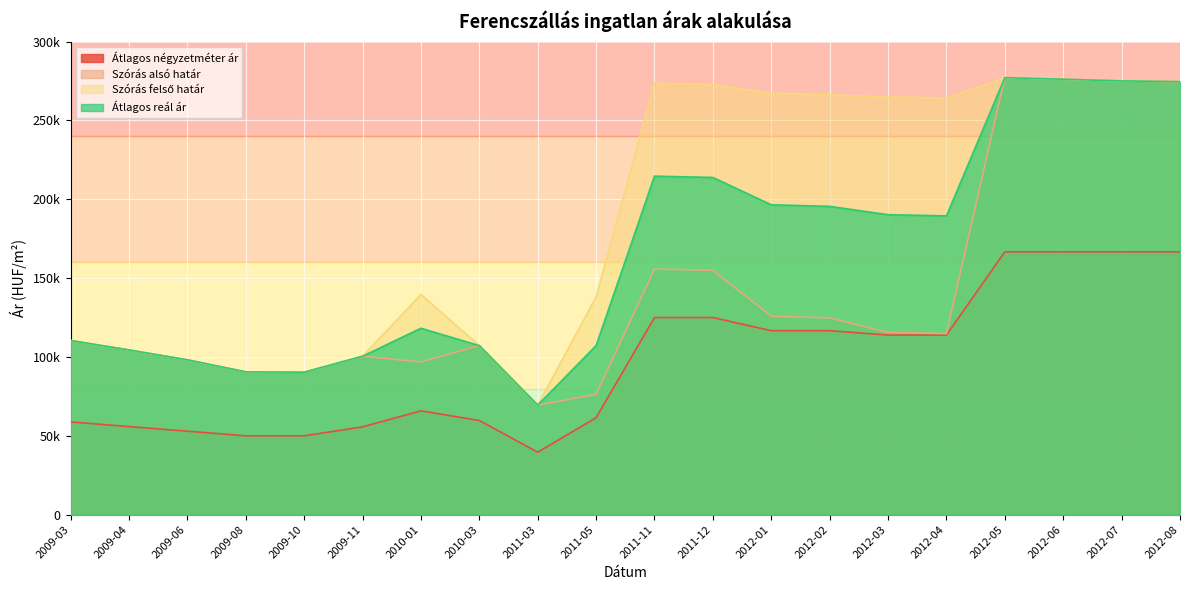

Where is the first local minimum for Átlagos négyzetméter ár?

2011-03